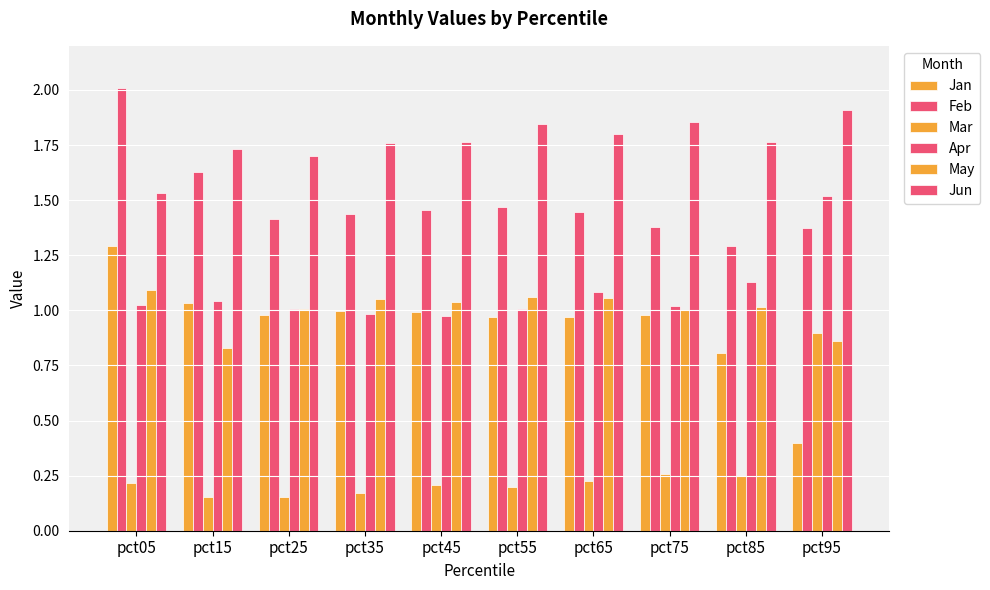

Are the bars grouped side by side (vs. stacked)?

Yes